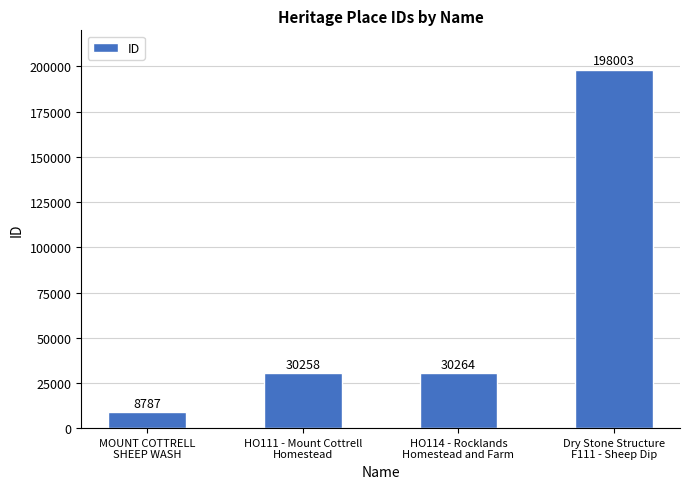

How many distinct data groups are displayed?

1